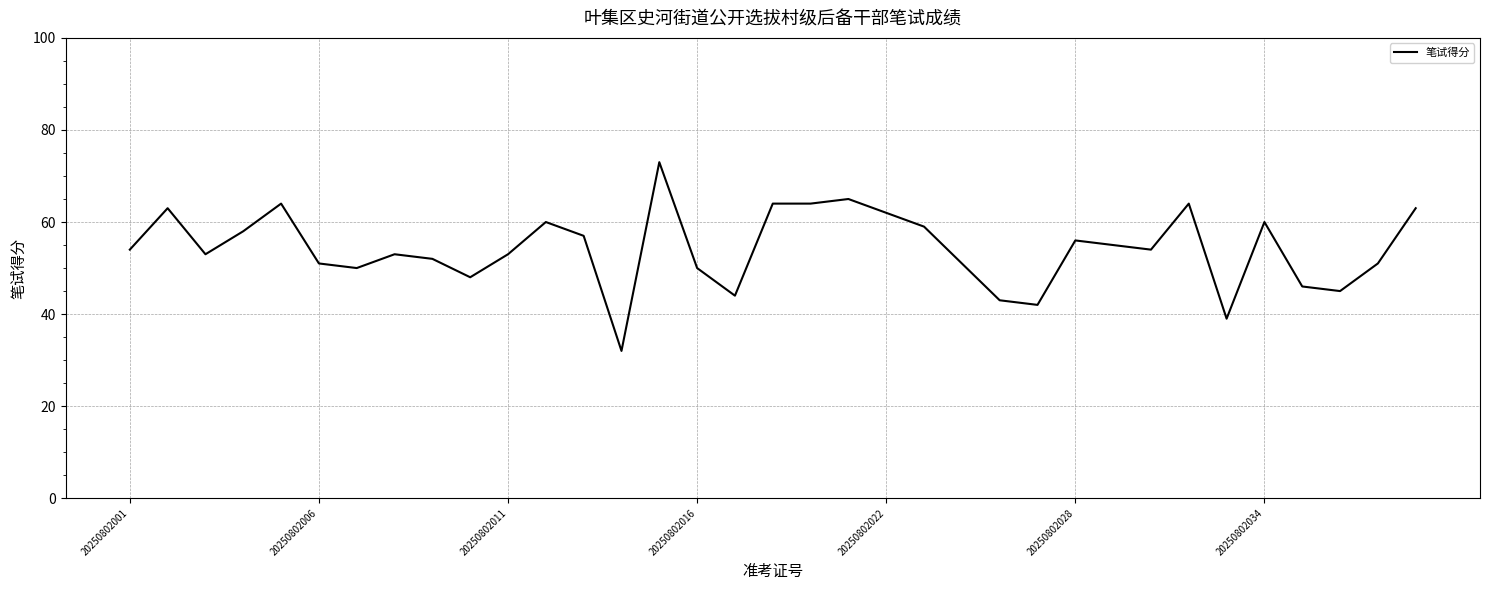

What is the minimum value shown in the chart?

32